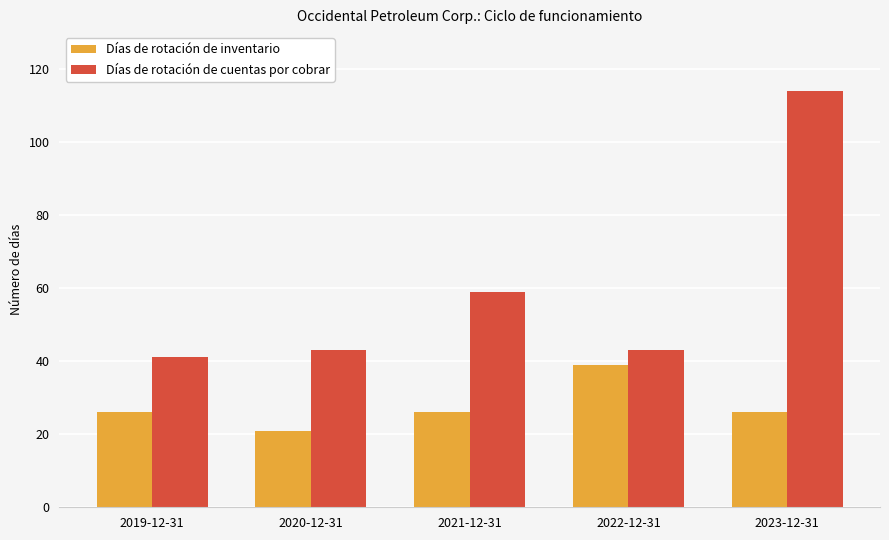

What is the difference between the maximum and minimum values in the Días de rotación de inventario series?

18